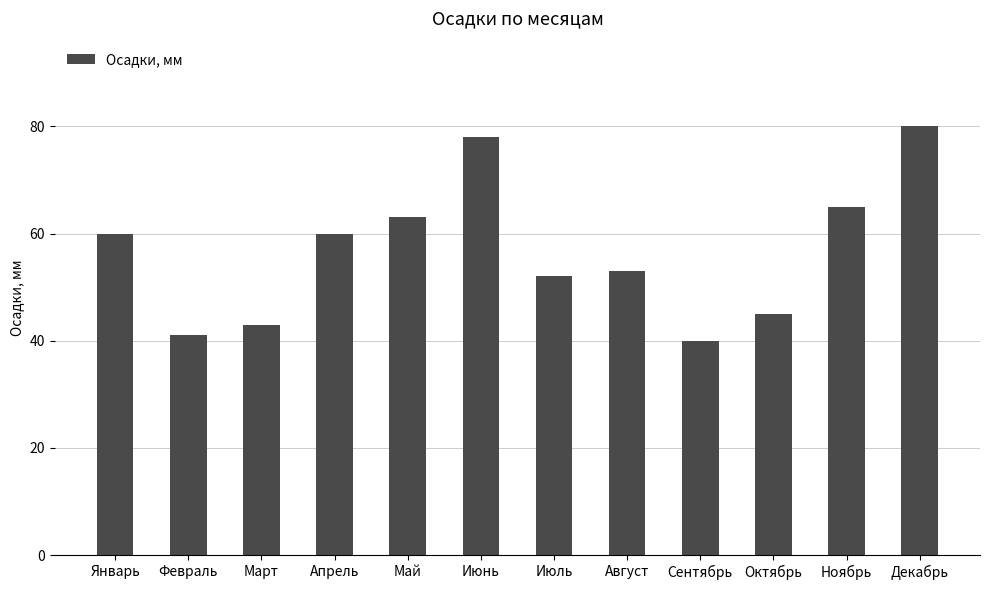

Which has a higher value, Август or Январь?

Январь